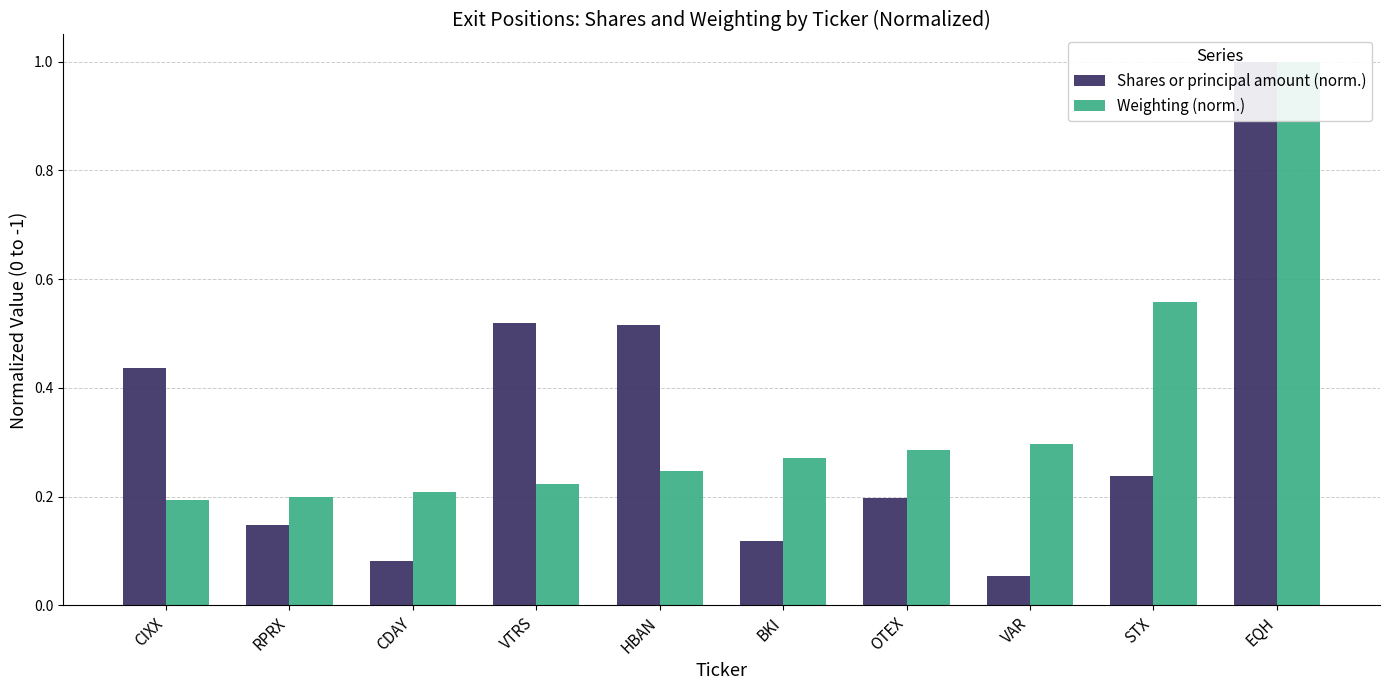

Which label corresponds to the smallest value in the chart?

VAR